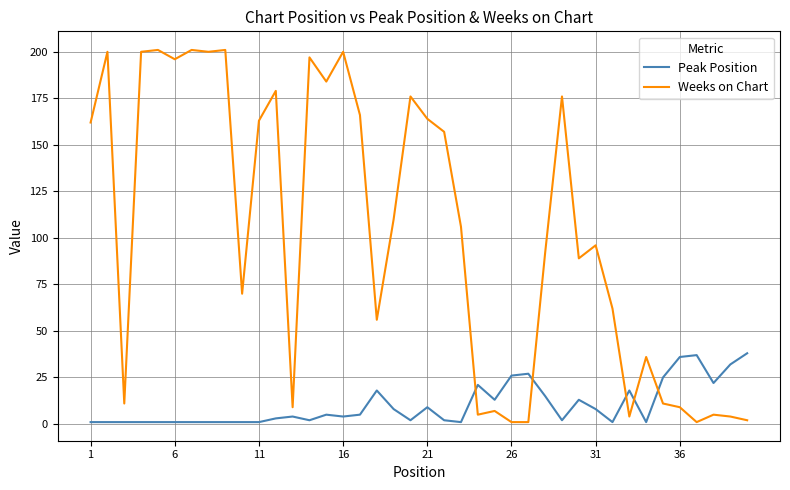

What is the average value of the Weeks on Chart series?

103